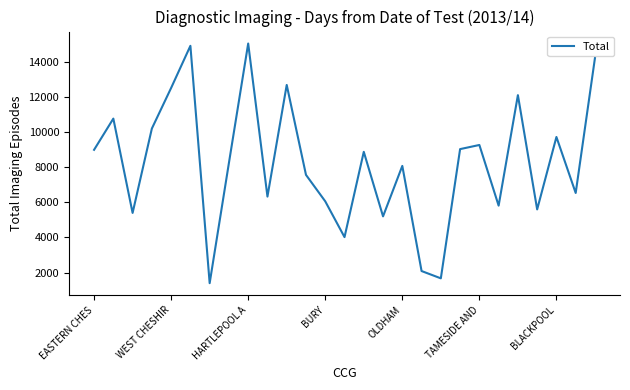

What is the maximum value shown in the chart?

15025